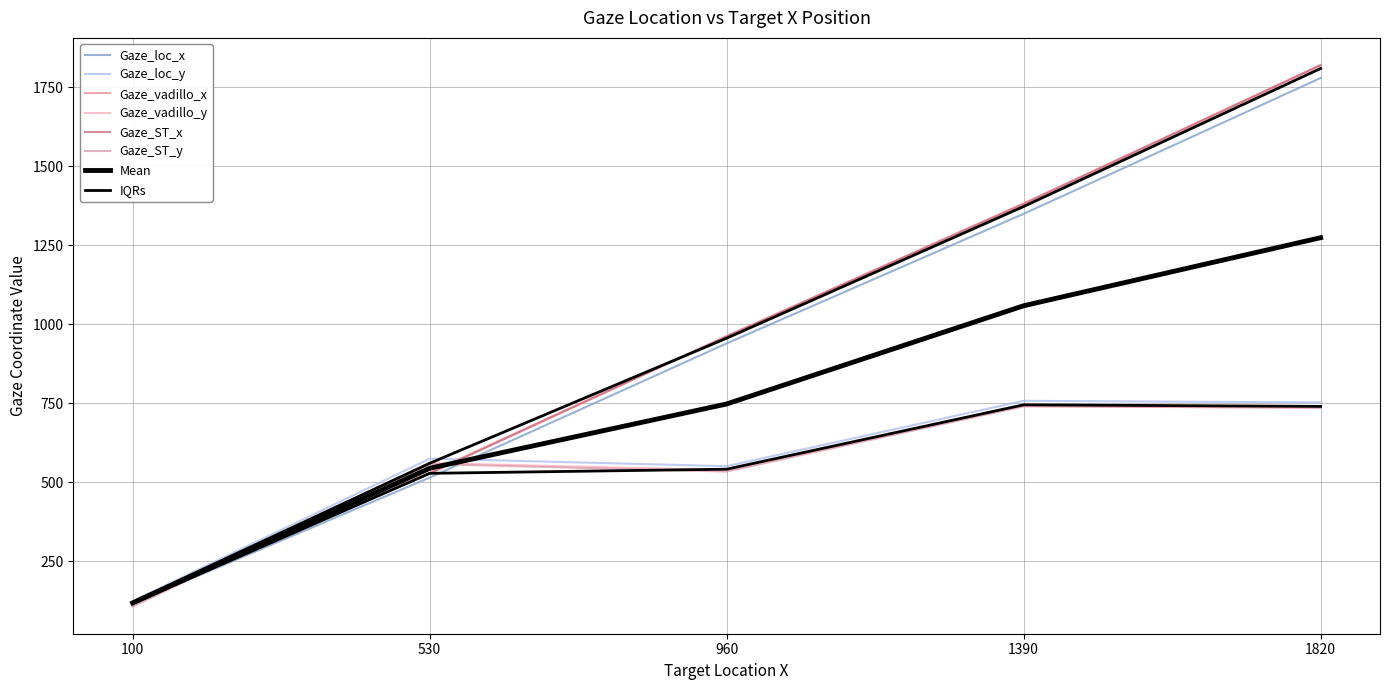

At 1820, list the series in order from smallest to largest.

Gaze_vadillo_y, Gaze_loc_y, Gaze_ST_y, Gaze_loc_x, Gaze_ST_x, Gaze_vadillo_x